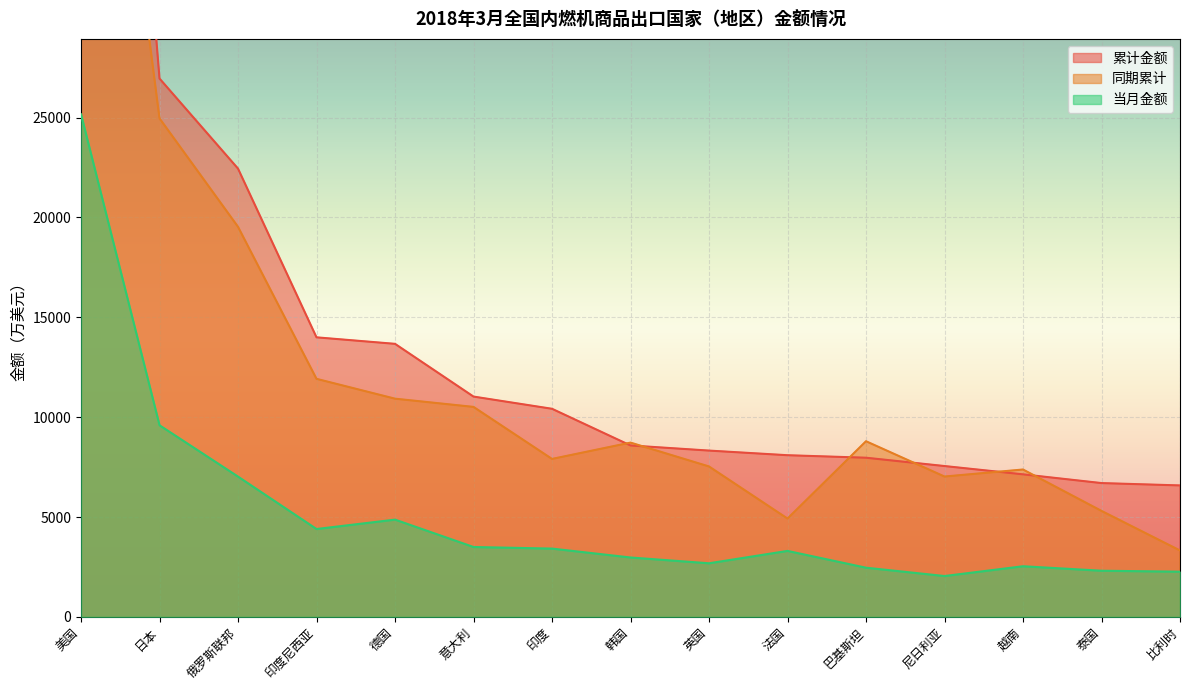

Rank the series by their maximum value, from highest to lowest.

累计金额, 同期累计, 当月金额